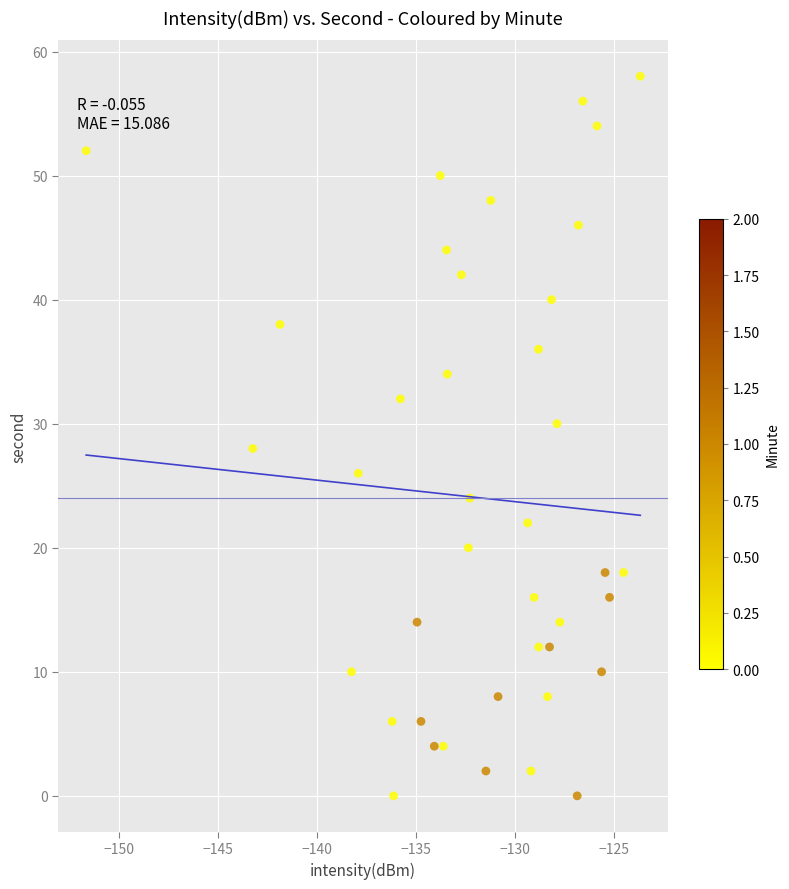

What is the range of Y values (max minus min)?

58